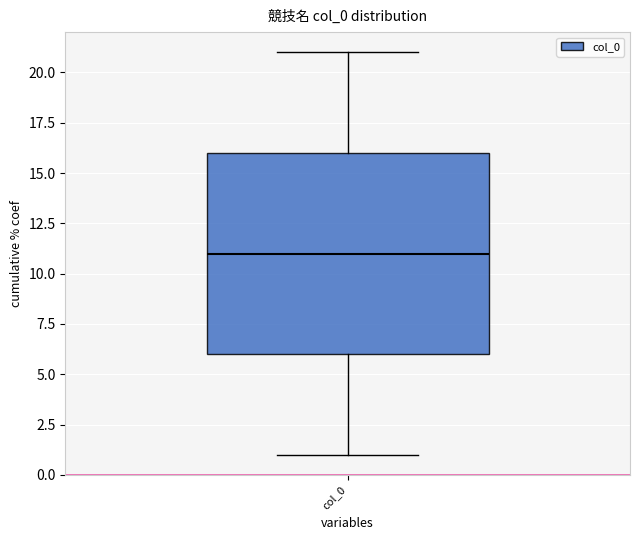

Read this box plot against the y-axis: the position of the median line, the range covered by the box, and the ends of both whiskers. The values are not printed on the chart, so give them approximately, as read against the axis.

median 11, box 6 to 16, whiskers 1 to 21